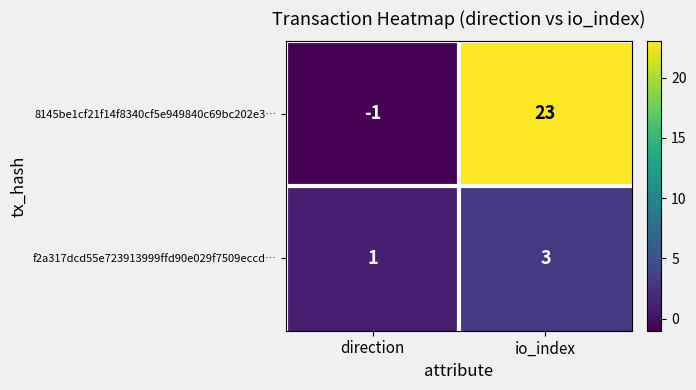

What is the total value across all series at io_index?

26